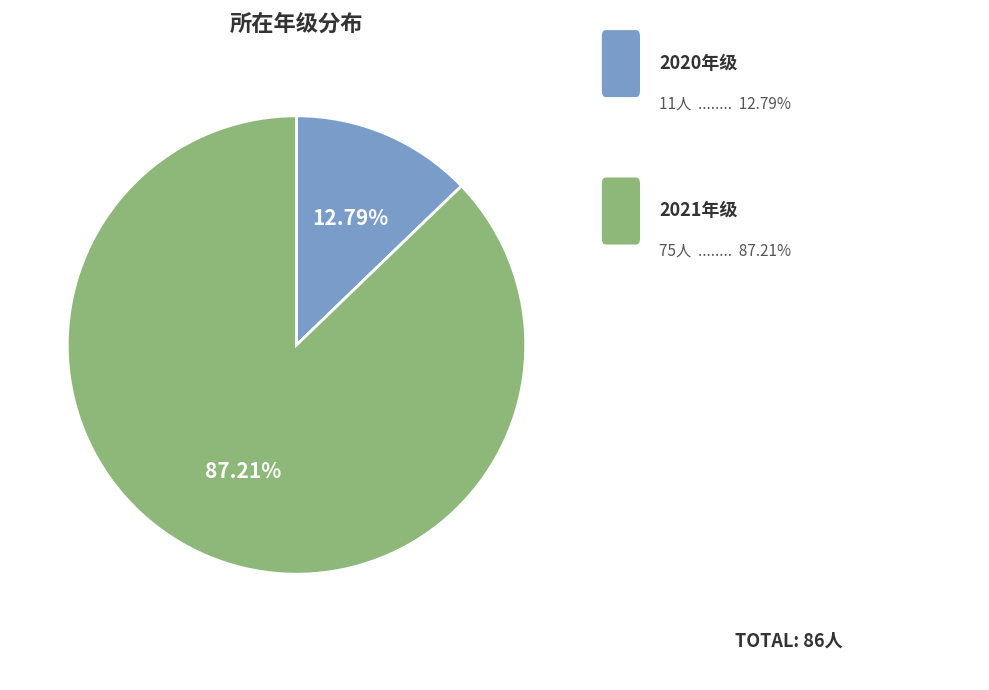

Does any single category account for the majority?

Yes